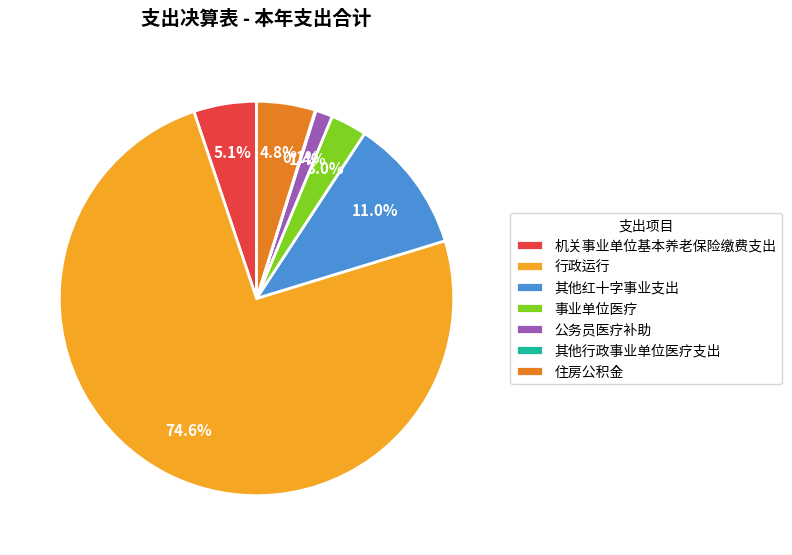

Which category has the biggest portion of the pie?

行政运行